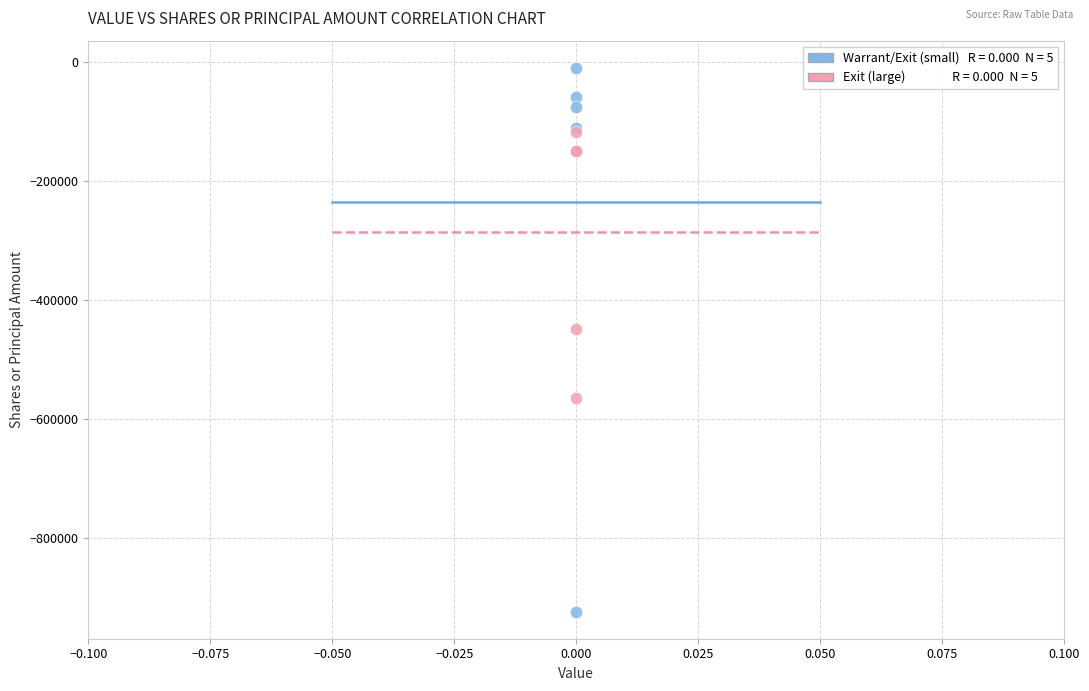

Across all series, what Y value is closest to -466825?

-448935